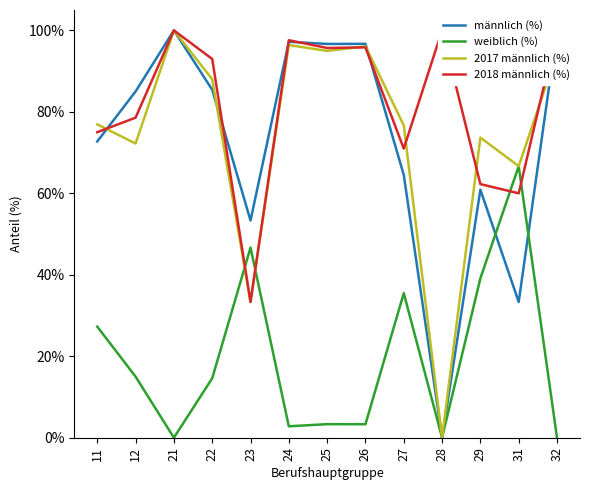

Which category has the lowest value in the 2017 männlich (%) series?

28